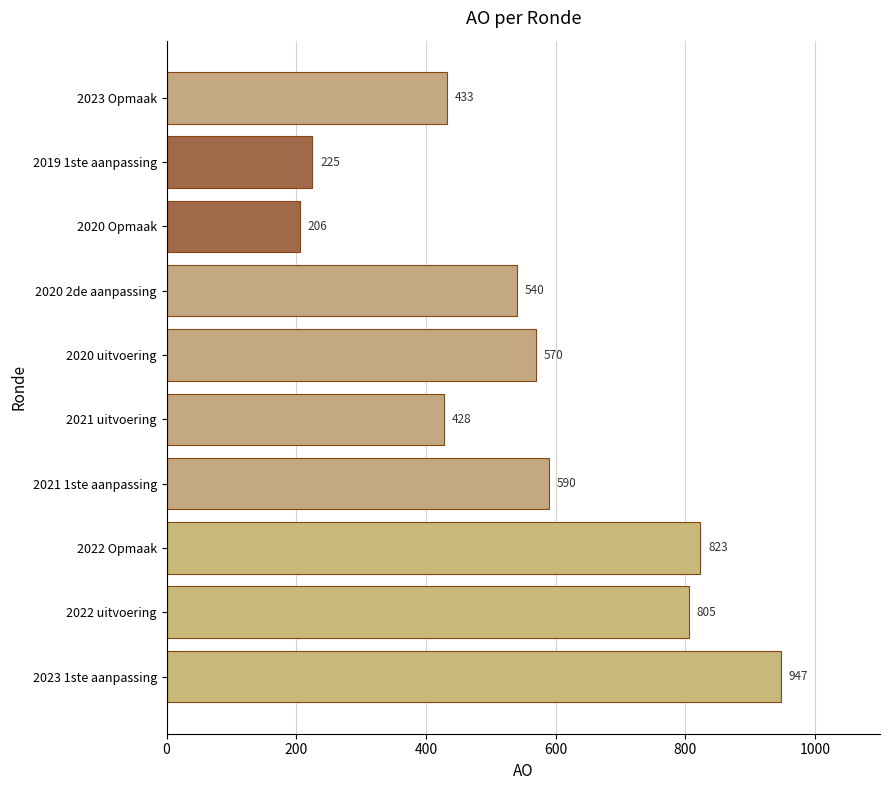

The chart shows a value of 540 at 2020 2de aanpassing. True or false?

True